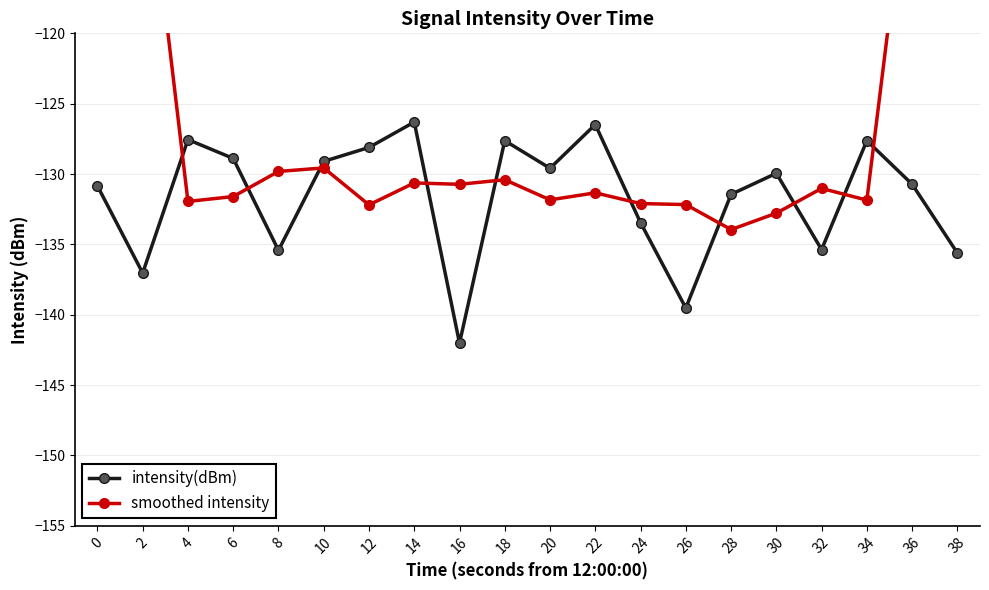

Where is intensity(dBm) nearest to the value -134?

24